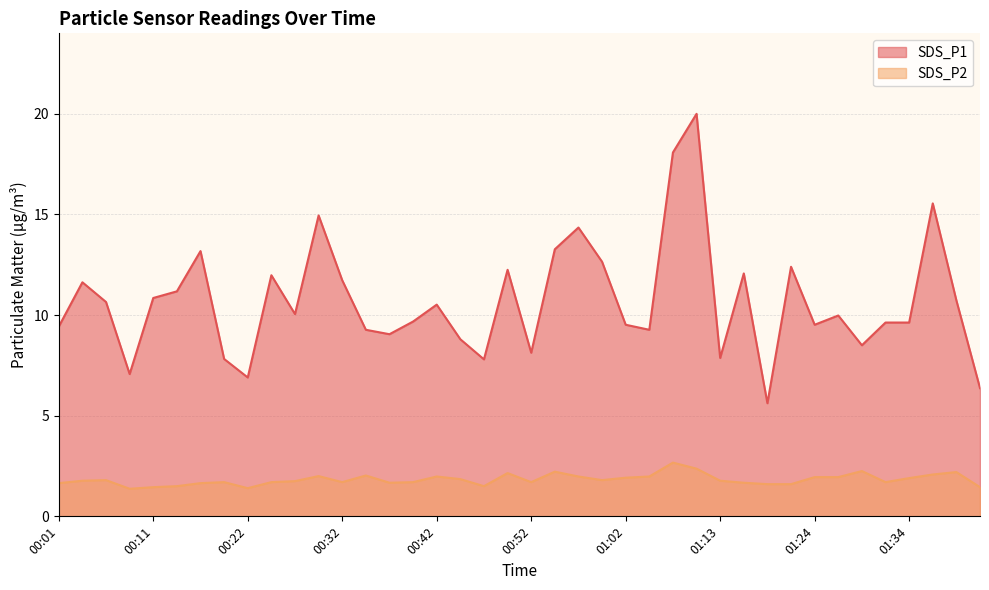

List the series in order of their overall mean, highest first.

SDS_P1, SDS_P2